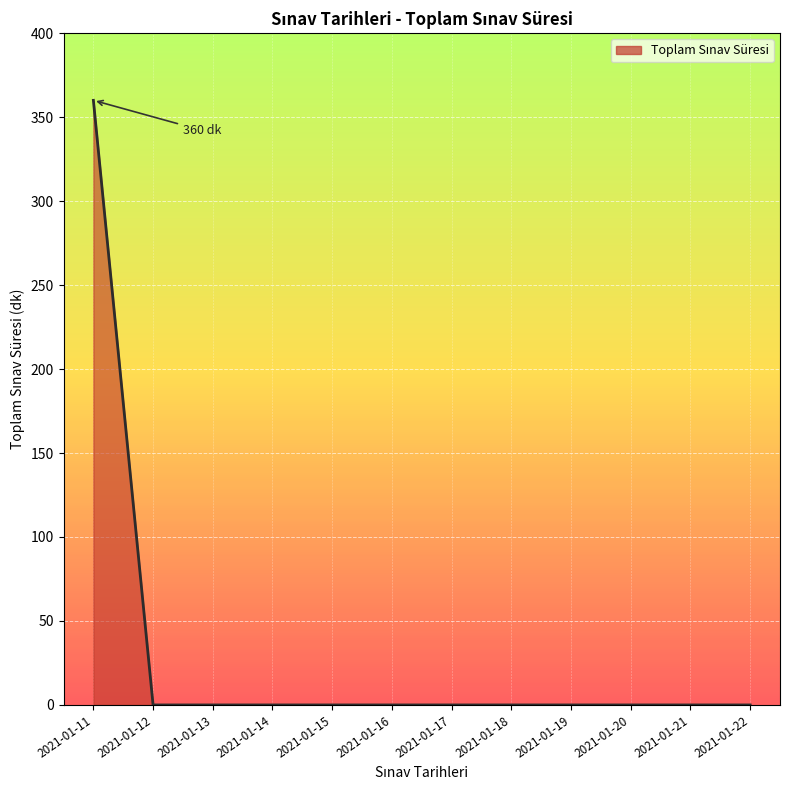

The chart shows a value of 0 at 2021-01-16. True or false?

True